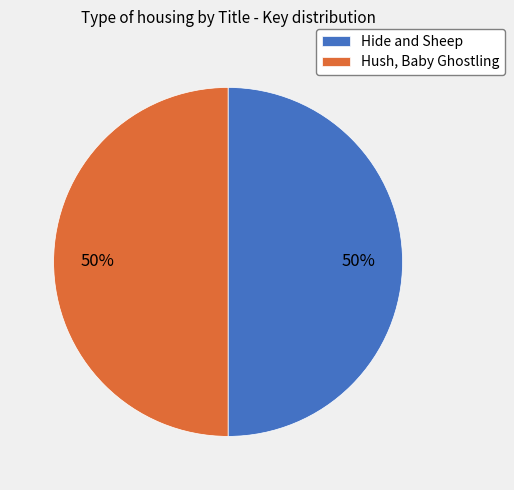

Is the sum of Hush, Baby Ghostling and Hide and Sheep greater than half?

Yes